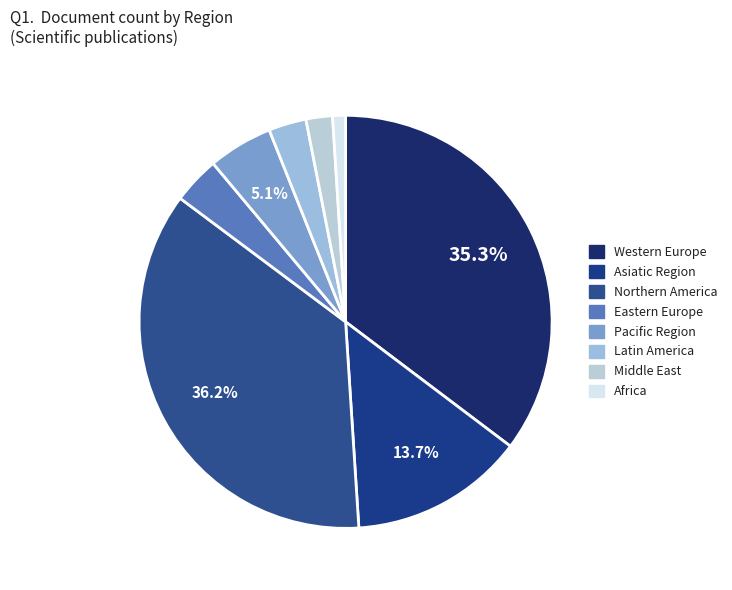

What is the ratio of the value at Pacific Region to the value at Northern America?

0.1